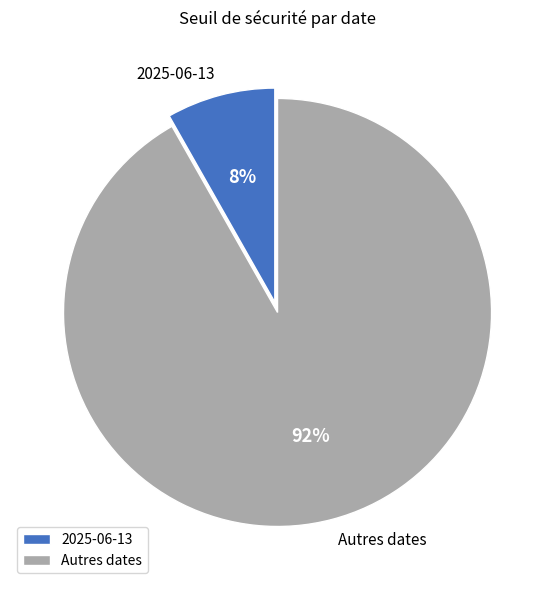

How many segments does this pie chart have?

2